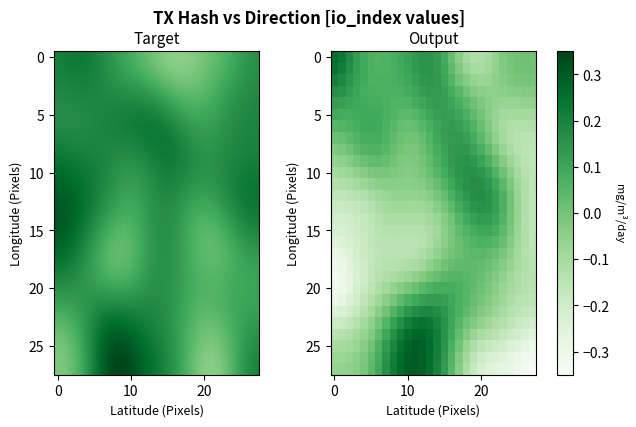

At how many categories does at least one series exceed 0?

28